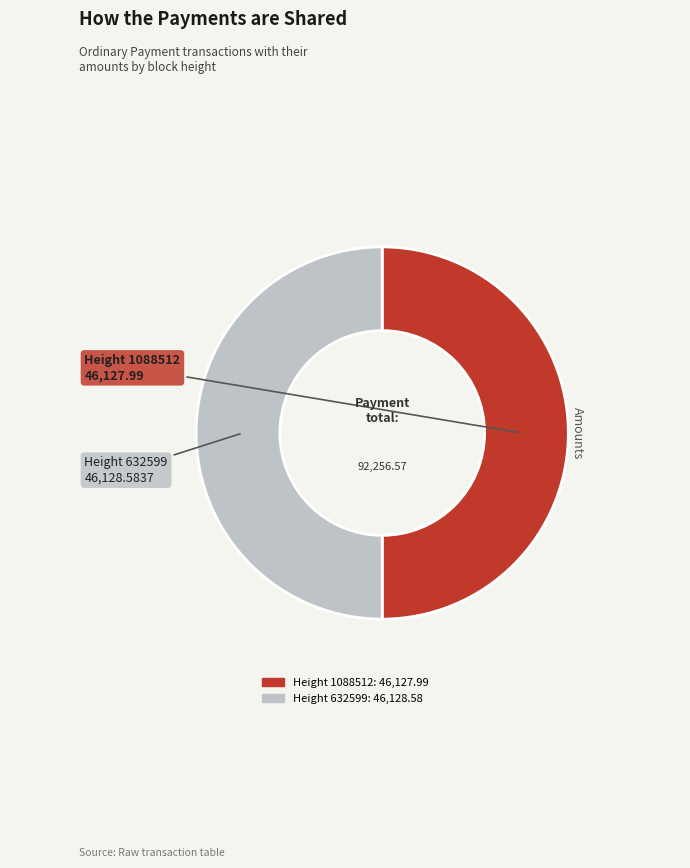

Is the sum of Height 1088512 and Height 632599 greater than half?

Yes